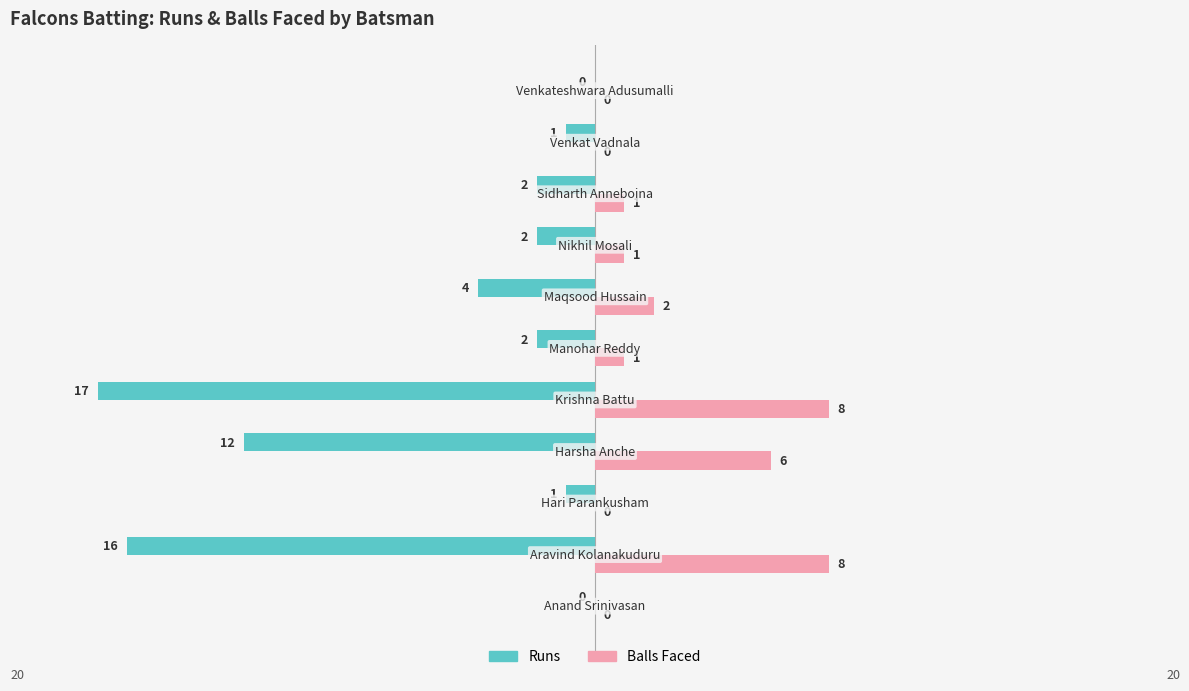

Which series has the largest total across all categories?

Balls Faced